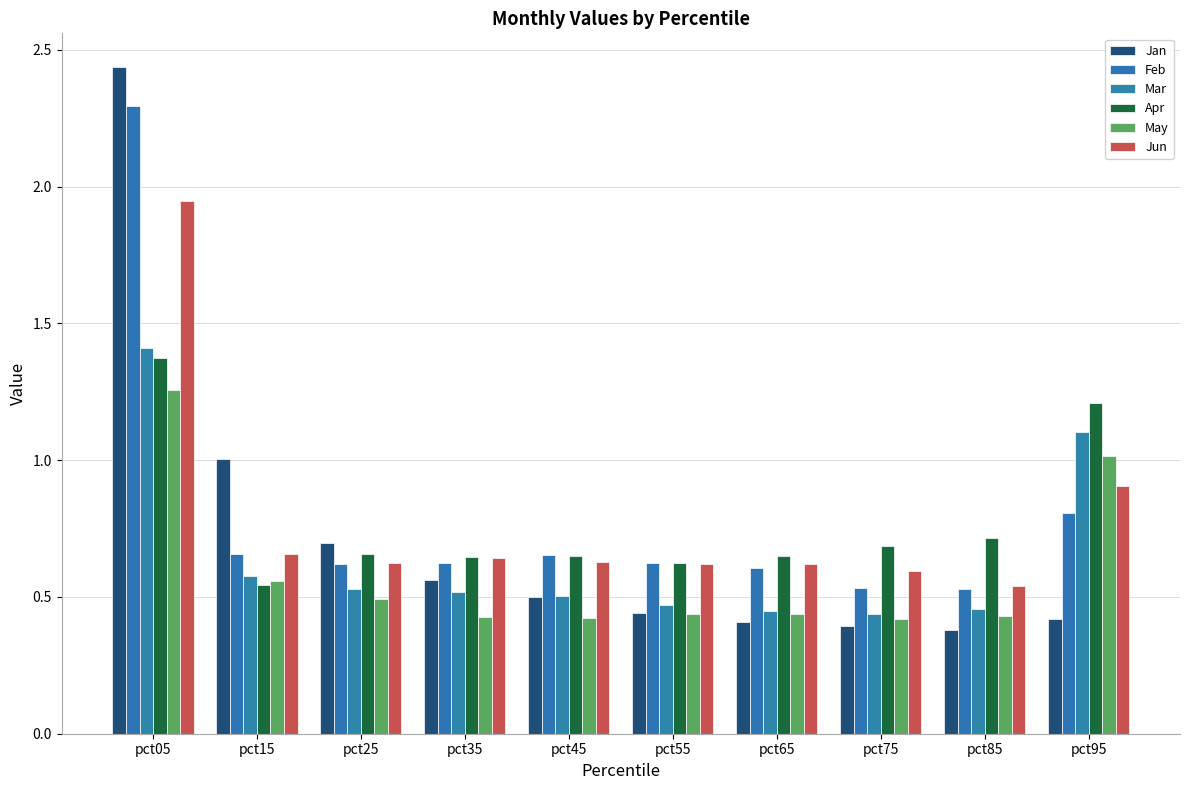

Reading left to right, what are all the values shown in this chart?

Jan: 2.4	1.0	0.7	0.6	0.5	0.4	0.4	0.4	0.4	0.4
Feb: 2.3	0.7	0.6	0.6	0.7	0.6	0.6	0.5	0.5	0.8
Mar: 1.4	0.6	0.5	0.5	0.5	0.5	0.4	0.4	0.5	1.1
Apr: 1.4	0.5	0.7	0.6	0.7	0.6	0.7	0.7	0.7	1.2
May: 1.3	0.6	0.5	0.4	0.4	0.4	0.4	0.4	0.4	1.0
Jun: 1.9	0.7	0.6	0.6	0.6	0.6	0.6	0.6	0.5	0.9